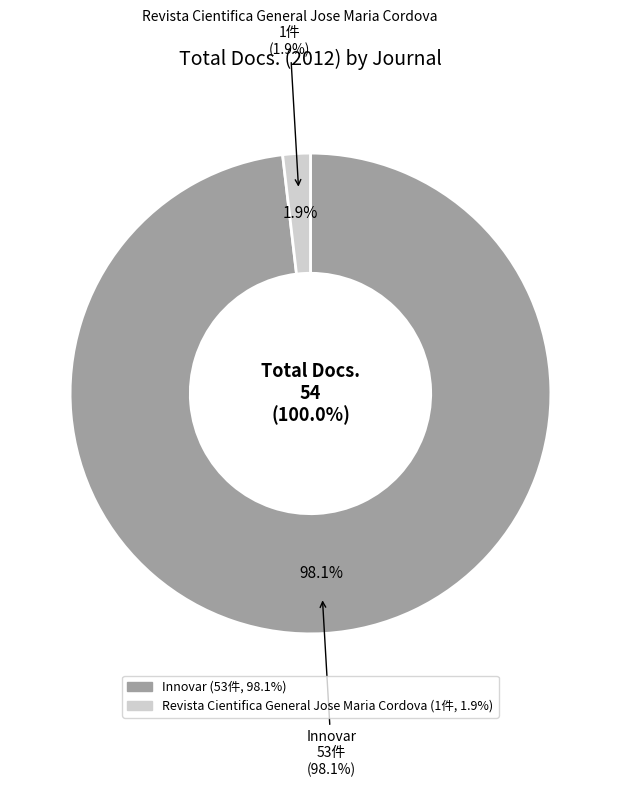

Is it true that Innovar is 86% of the pie?

False